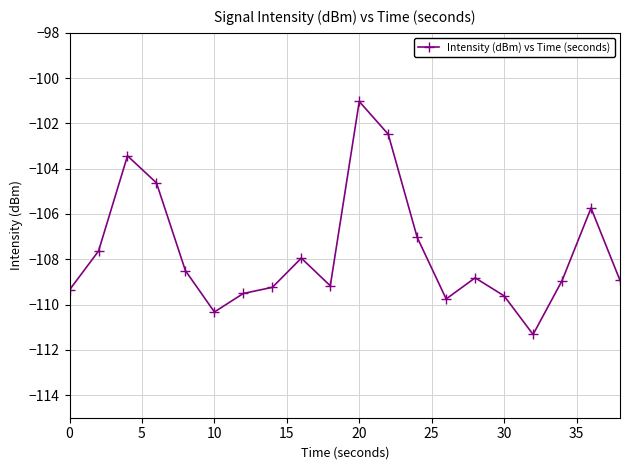

True or false: the data has more than 2 interior local peaks.

True